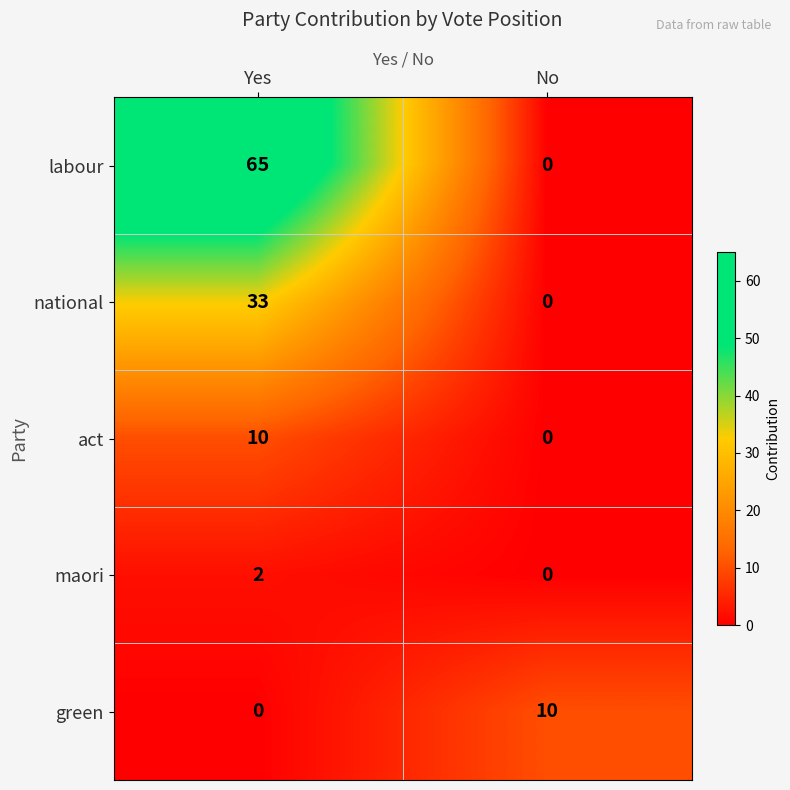

At which category is the sum across all series the highest?

Yes